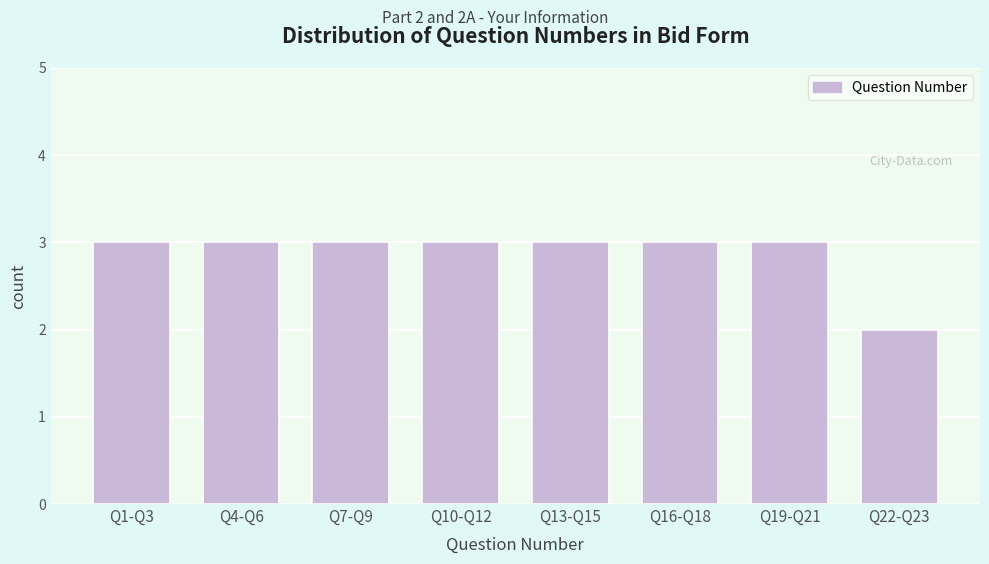

Reading left to right, extract all data points from this chart.

3	3	3	3	3	3	3	2